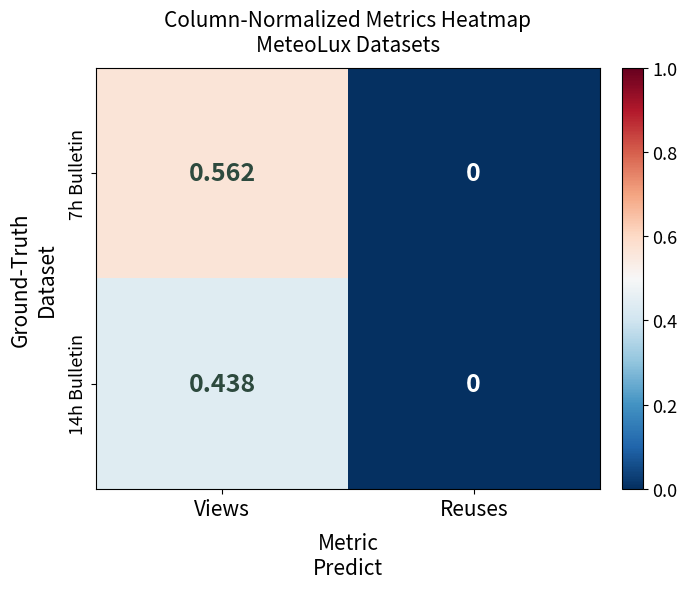

Which label corresponds to the smallest value in the chart?

Reuses